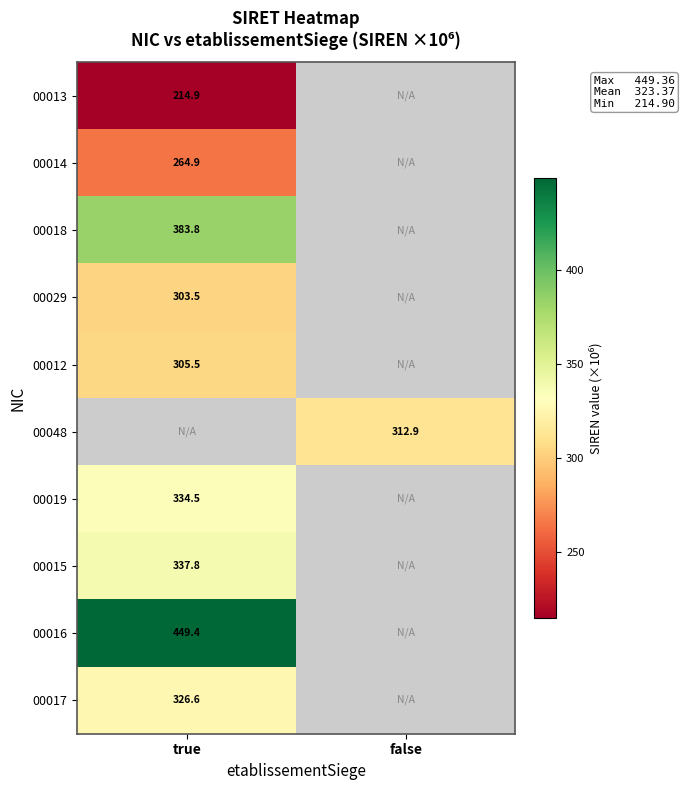

Is the value of 00016 at true greater than the value of 00029 at true?

Yes